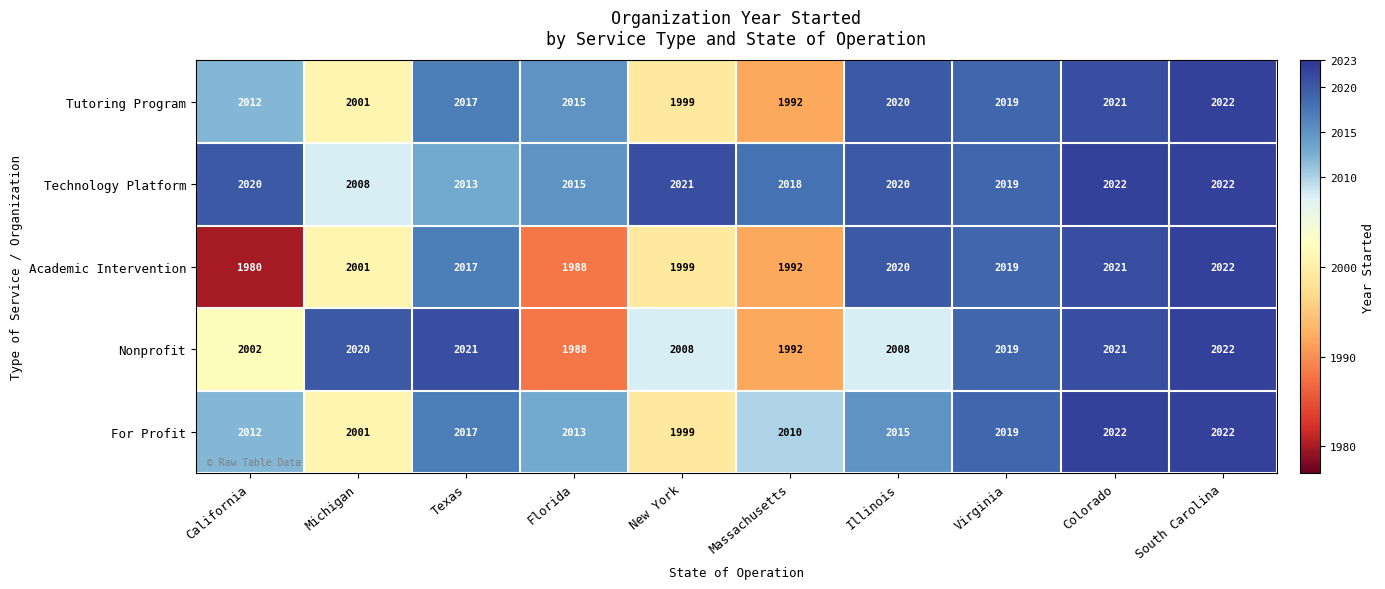

Which label corresponds to the smallest value in the chart?

California